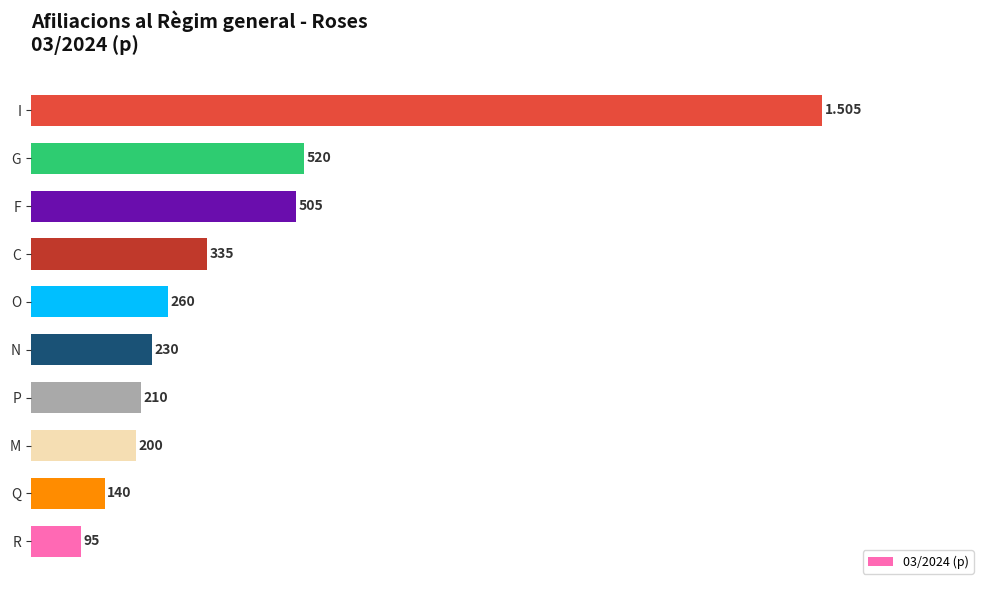

List the labels in order of value, largest first.

I, G, F, C, O, N, P, M, Q, R